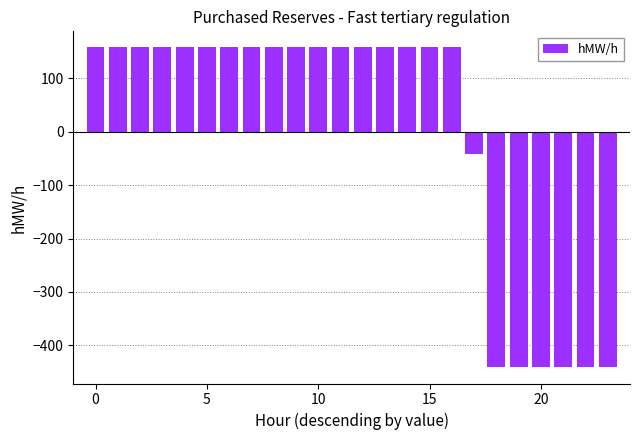

What is the maximum value shown in the chart?

158.3